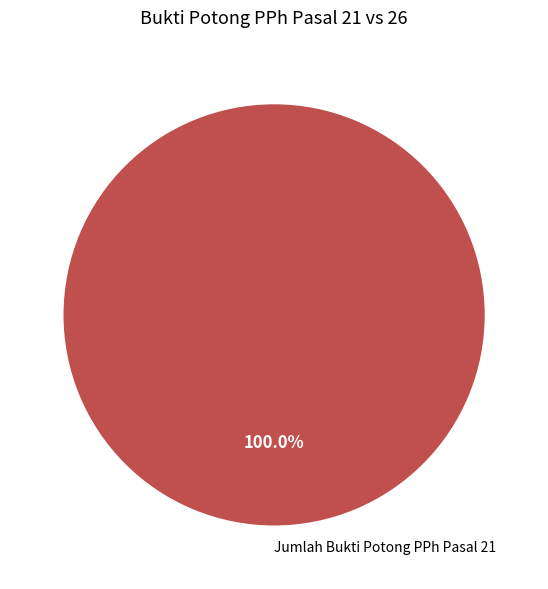

To the nearest percent, what portion does Jumlah Bukti Potong PPh Pasal 21 represent?

100%